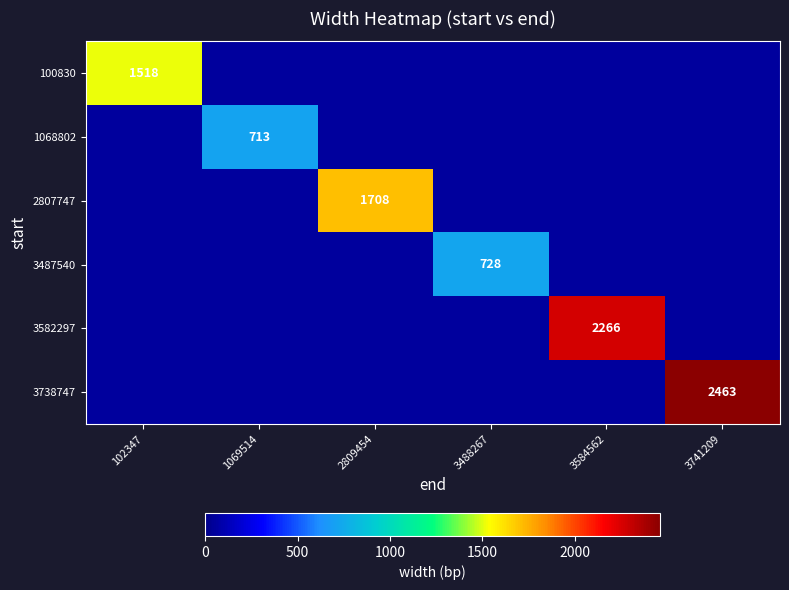

The value of 1068802 at 1069514 is 713. True or false?

True